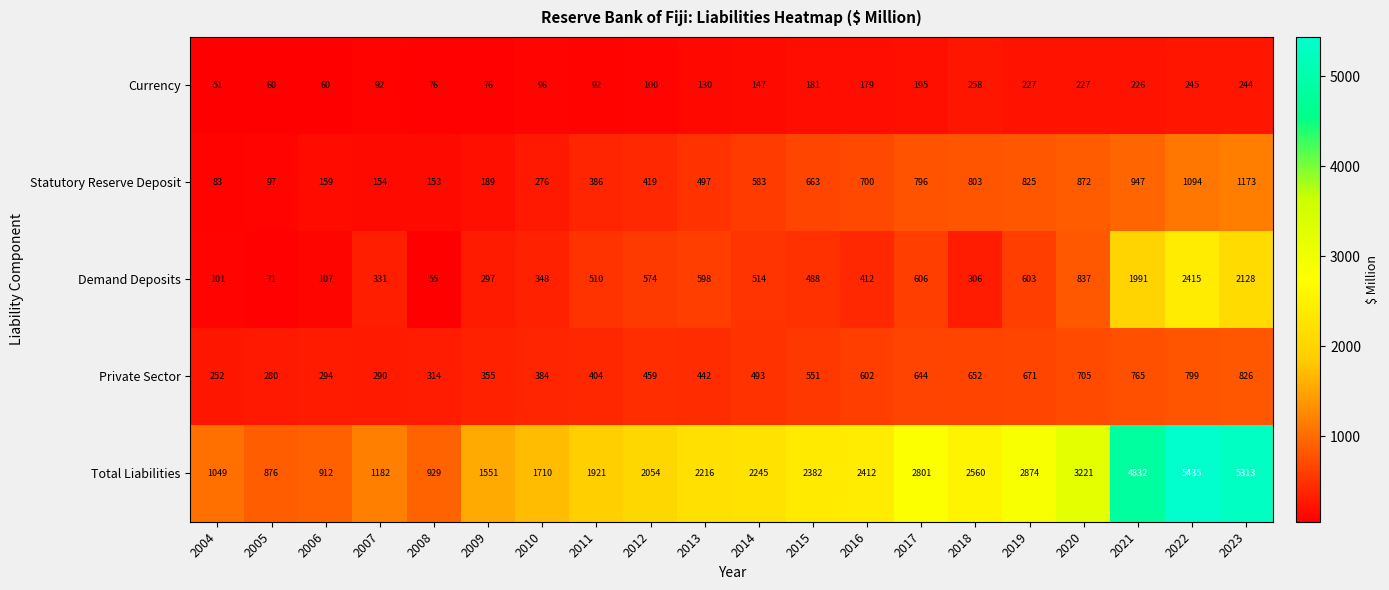

What is the spread (max minus min) of values at 2019?

2647